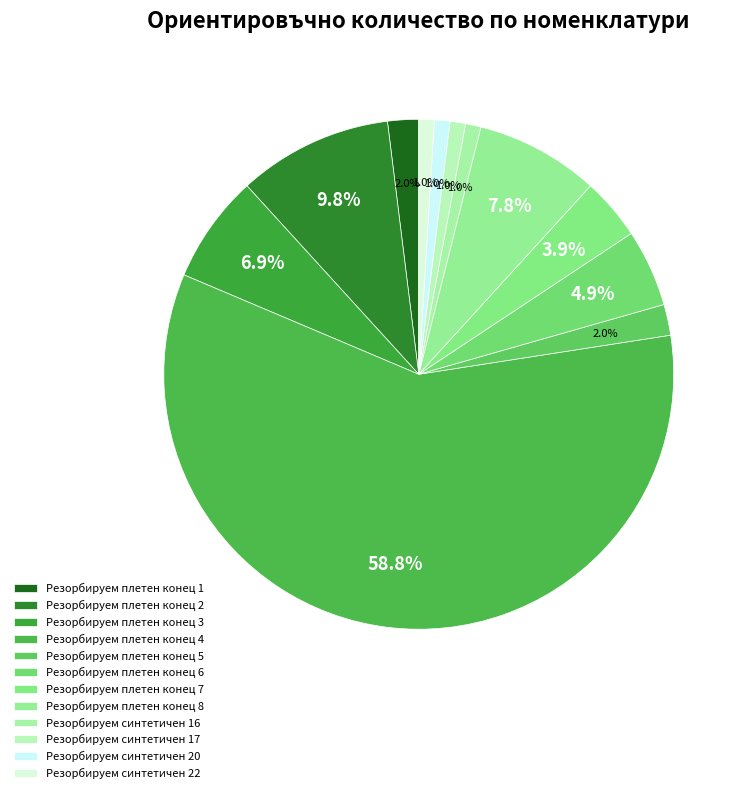

Count the number of slices in the pie.

12